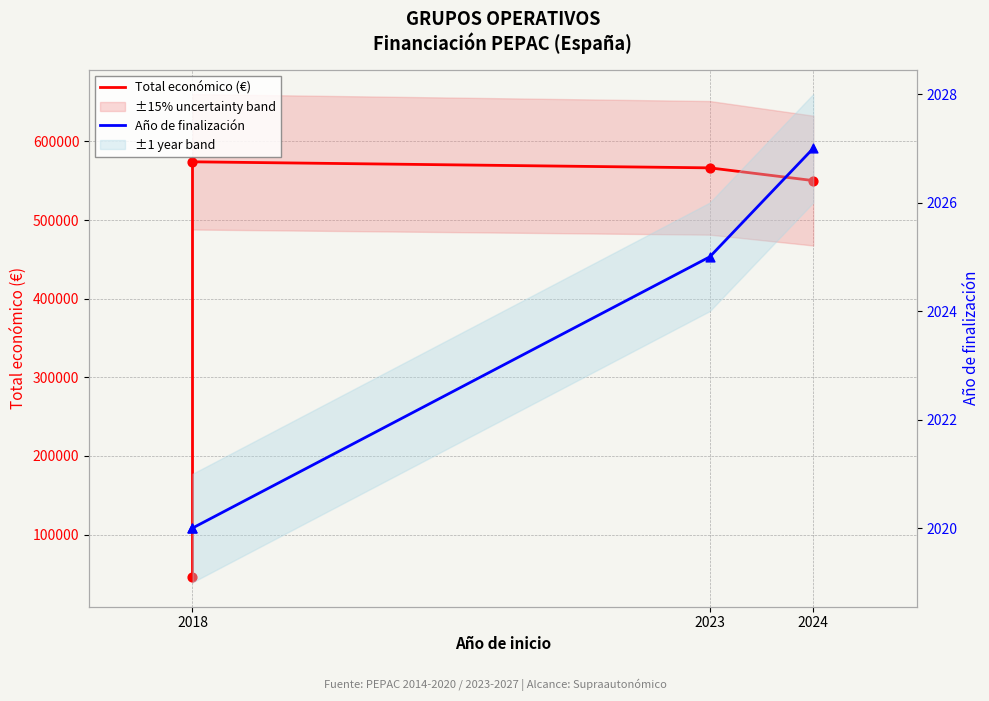

What is the total value across all series at 2018?

48320